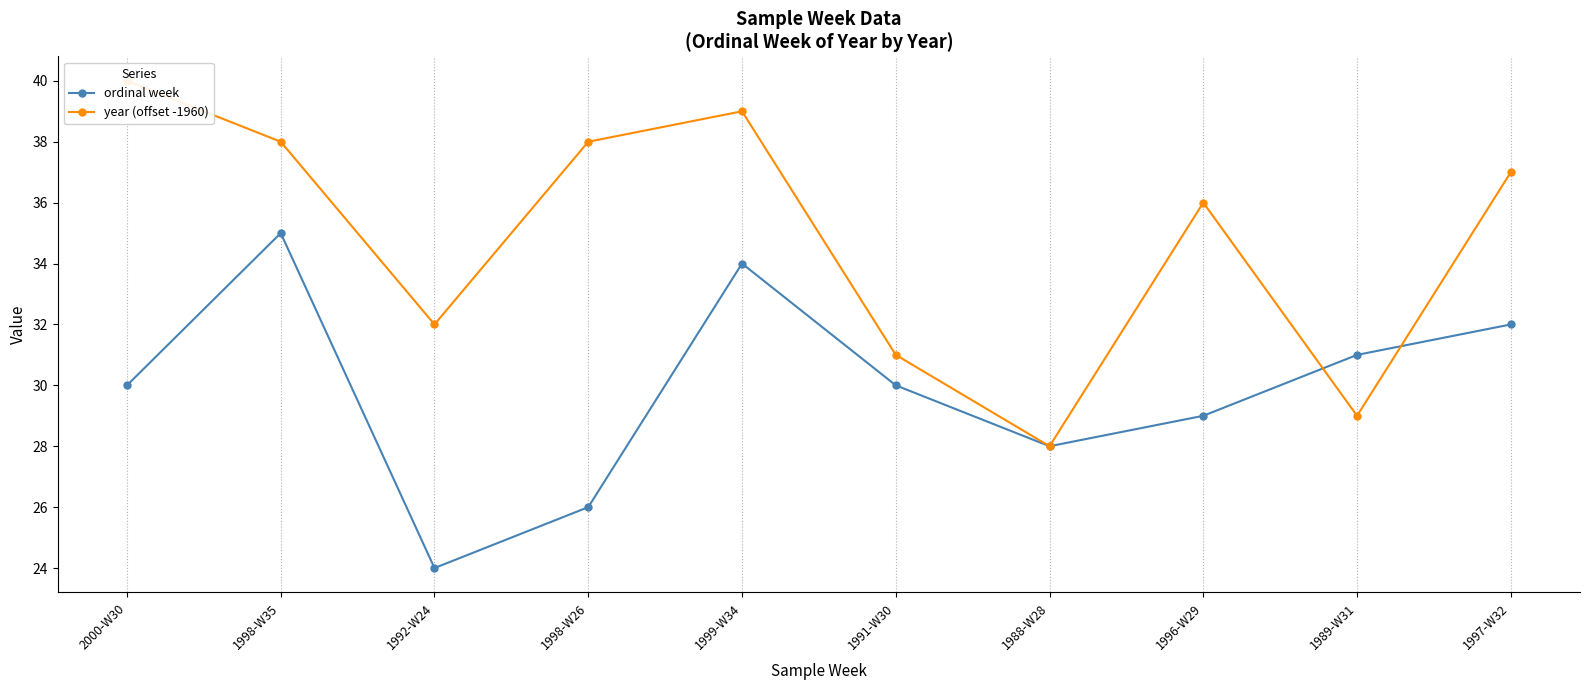

Is this an area chart (filled region under the line)?

No